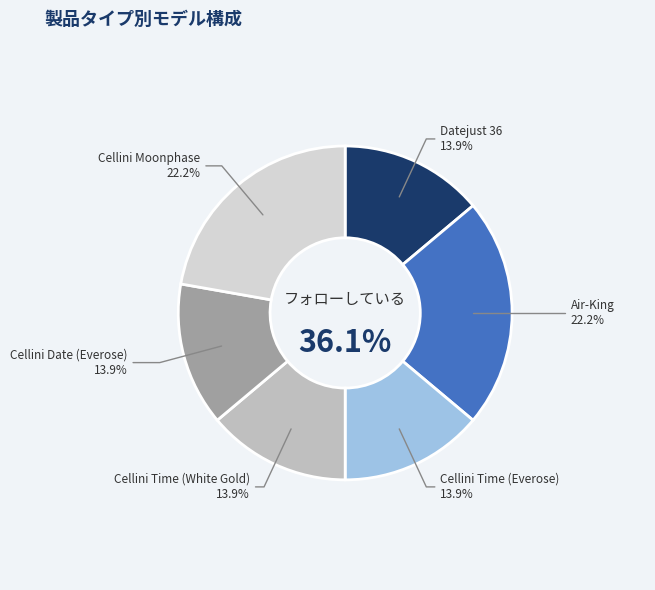

Count the number of slices in the pie.

6